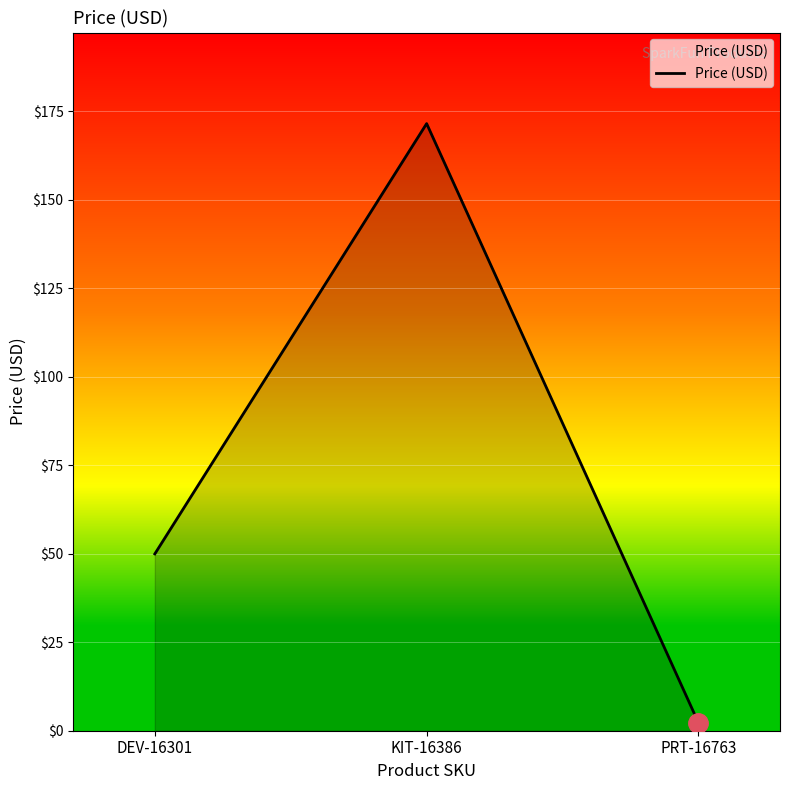

What is the average value?

74.6